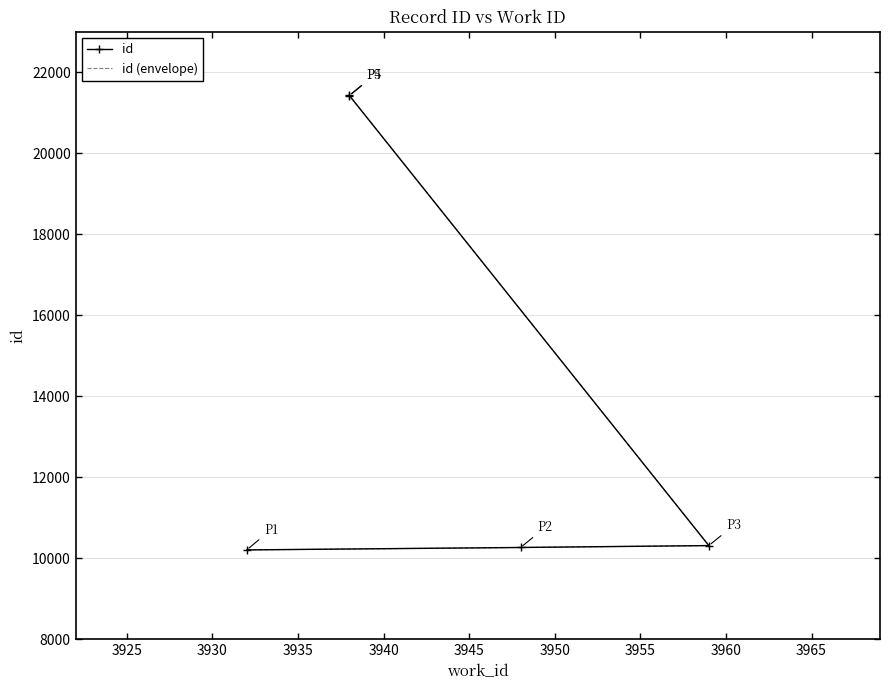

Is the value of id (envelope) at 3920 greater than the value of id at 3930?

No